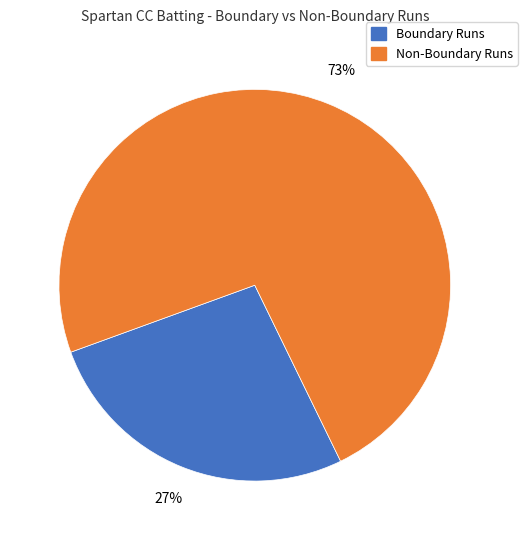

Does any single category account for the majority?

Yes